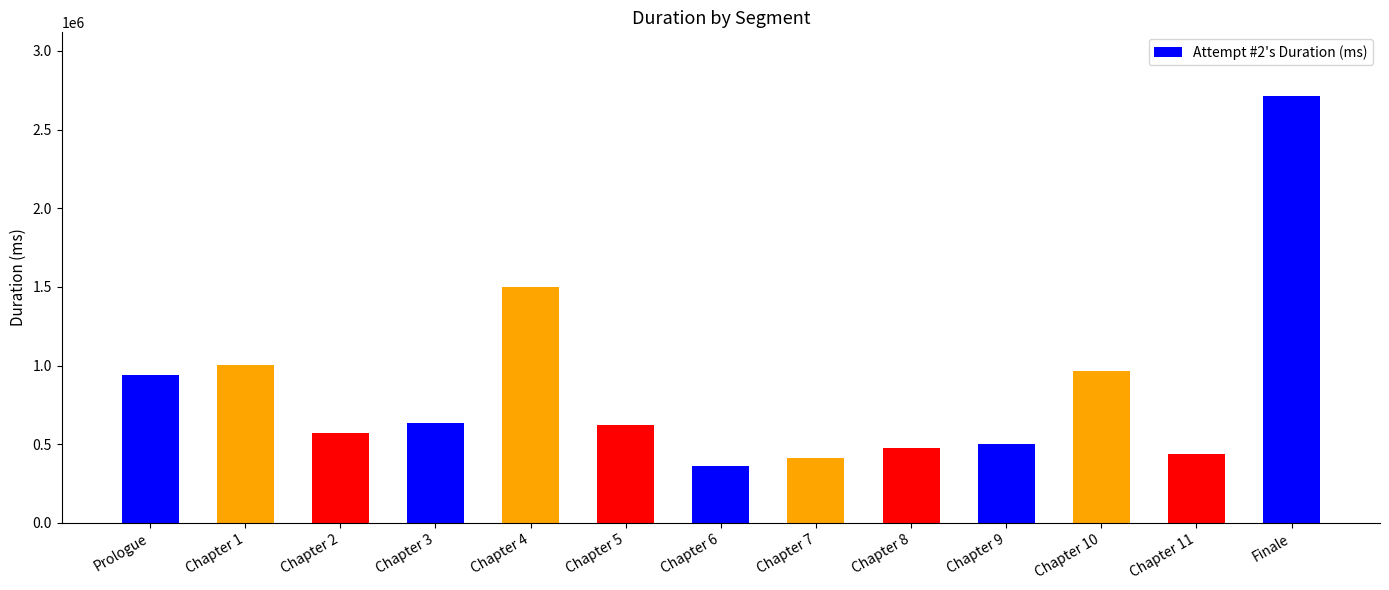

What is the approximate value at Chapter 3, to the nearest 10?

633440